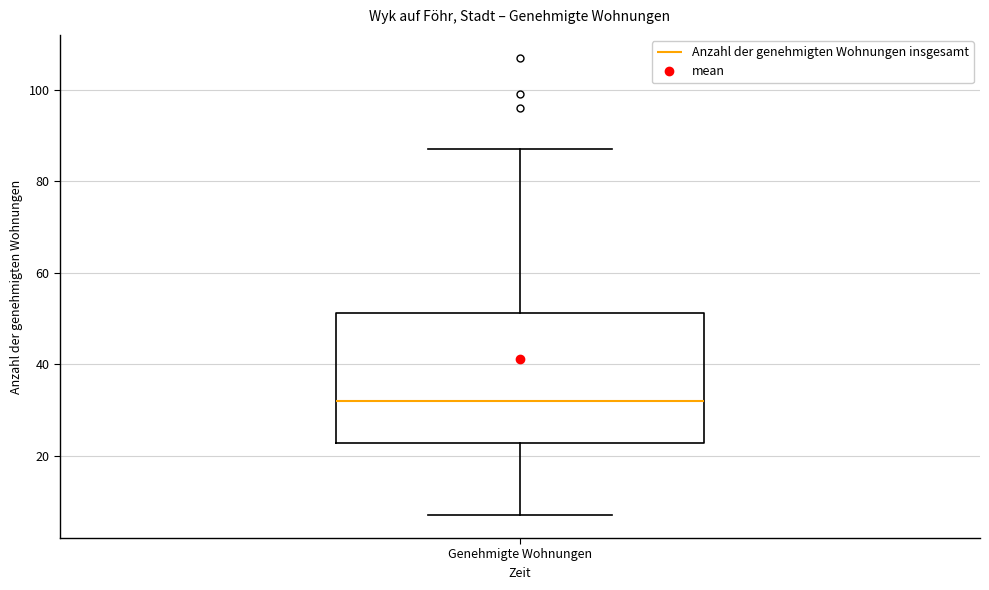

Where is the lower edge of the box for Genehmigte Wohnungen on the y-axis? The values are not printed on the chart, so give them approximately, as read against the axis.

22